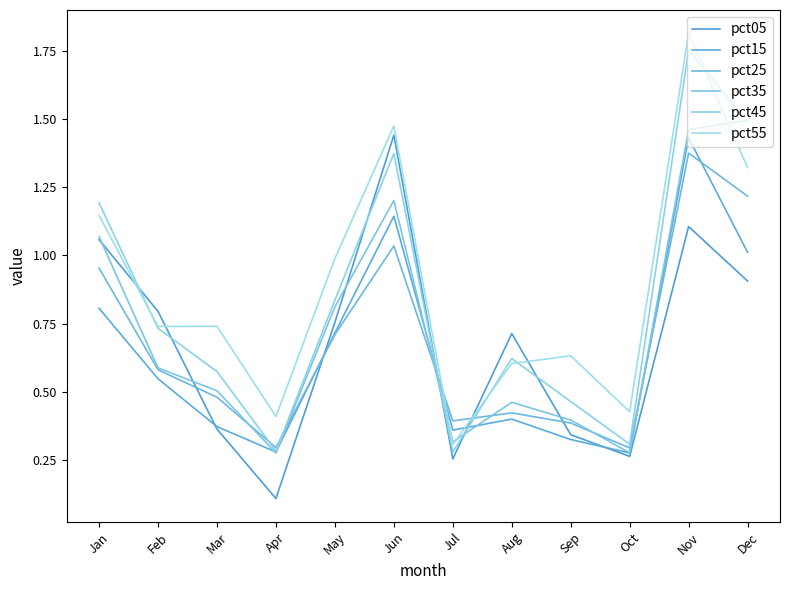

Reading right to left, extract all data points from this chart.

pct05: Dec=0.9	Nov=1.1	Oct=0.3	Sep=0.3	Aug=0.7	Jul=0.3	Jun=1.4	May=0.8	Apr=0.1	Mar=0.4	Feb=0.8	Jan=1.1
pct15: Dec=1.0	Nov=1.4	Oct=0.3	Sep=0.3	Aug=0.4	Jul=0.4	Jun=1.1	May=0.7	Apr=0.3	Mar=0.4	Feb=0.5	Jan=0.8
pct25: Dec=1.2	Nov=1.4	Oct=0.3	Sep=0.4	Aug=0.4	Jul=0.4	Jun=1.0	May=0.7	Apr=0.3	Mar=0.5	Feb=0.6	Jan=1.0
pct35: Dec=1.5	Nov=1.5	Oct=0.3	Sep=0.4	Aug=0.5	Jul=0.3	Jun=1.2	May=0.8	Apr=0.3	Mar=0.5	Feb=0.6	Jan=1.1
pct45: Dec=1.5	Nov=1.8	Oct=0.3	Sep=0.5	Aug=0.6	Jul=0.3	Jun=1.4	May=0.8	Apr=0.3	Mar=0.6	Feb=0.7	Jan=1.2
pct55: Dec=1.3	Nov=1.8	Oct=0.4	Sep=0.6	Aug=0.6	Jul=0.3	Jun=1.5	May=1.0	Apr=0.4	Mar=0.7	Feb=0.7	Jan=1.1